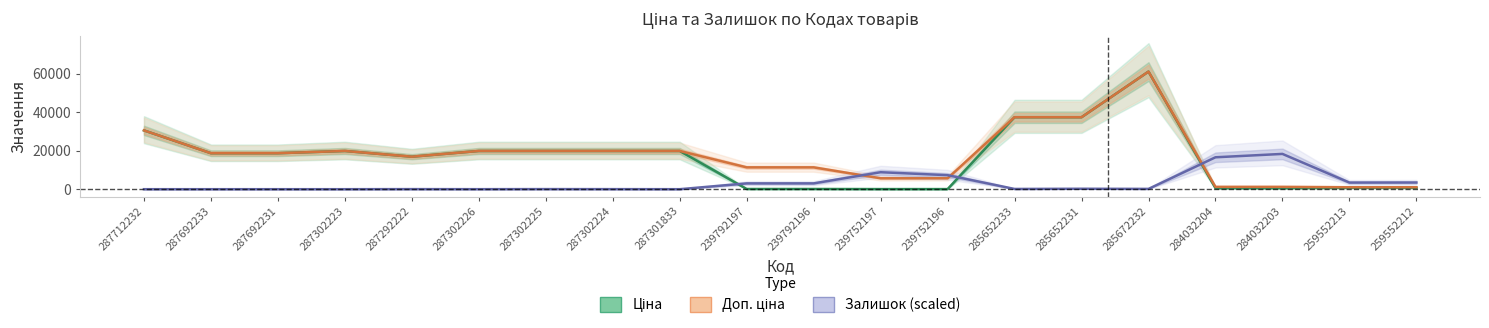

Is this an area chart (filled region under the line)?

No